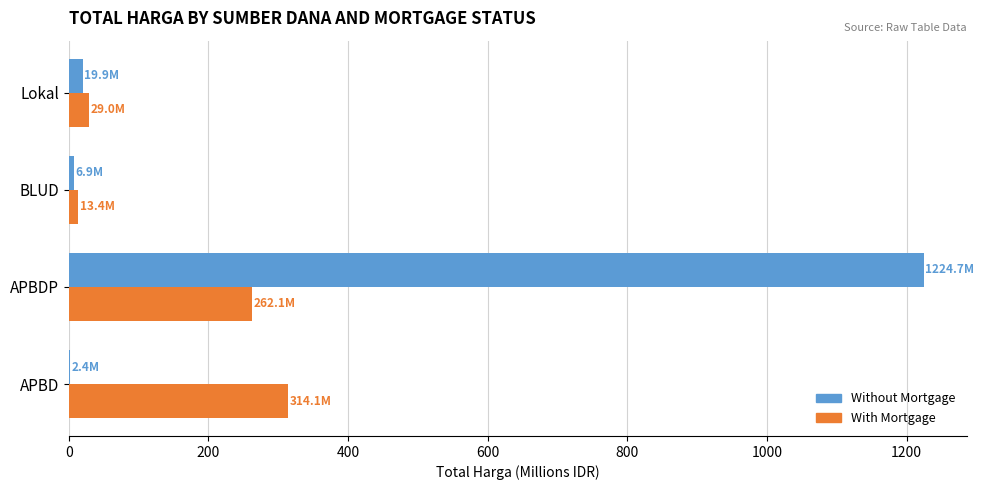

At which category is the sum across all series the highest?

APBDP